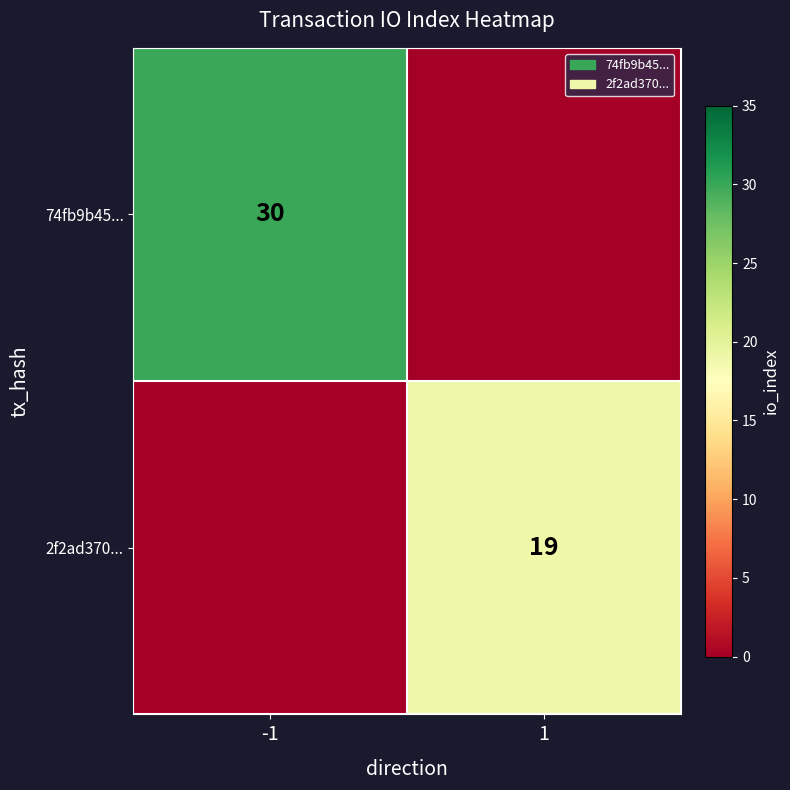

True or false: 2f2ad370... has a value of 19 at 1.

True